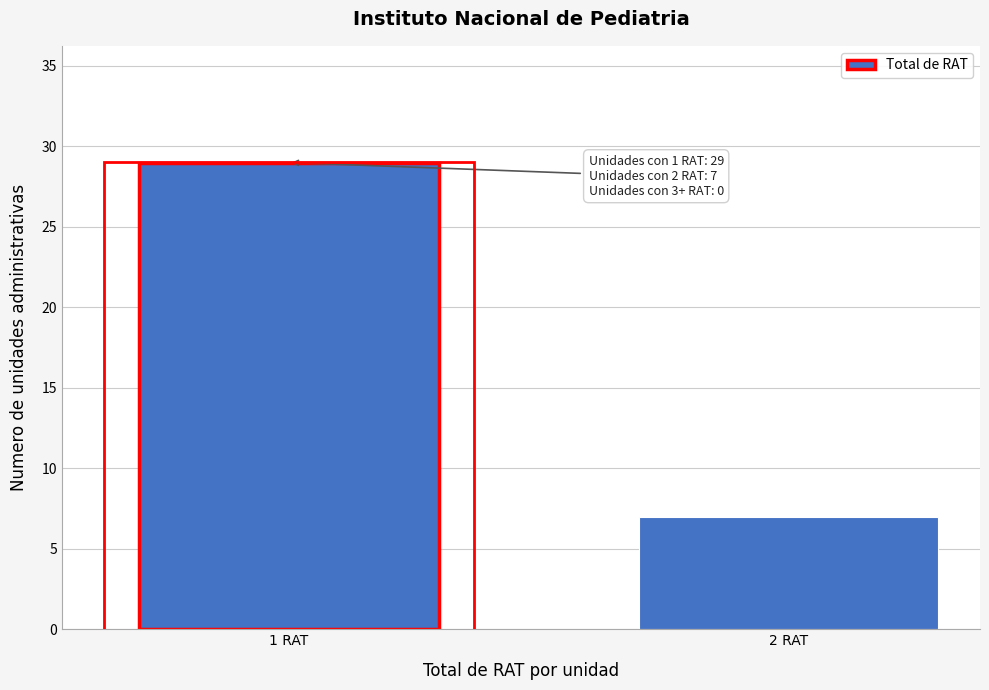

Reading right to left, what are all the values shown in this chart?

2 RAT=7	1 RAT=29